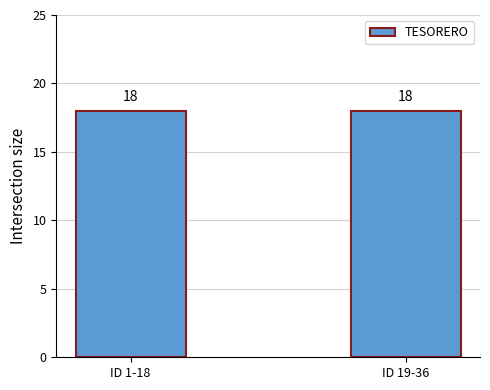

What is the approximate value at TESORERO?

36